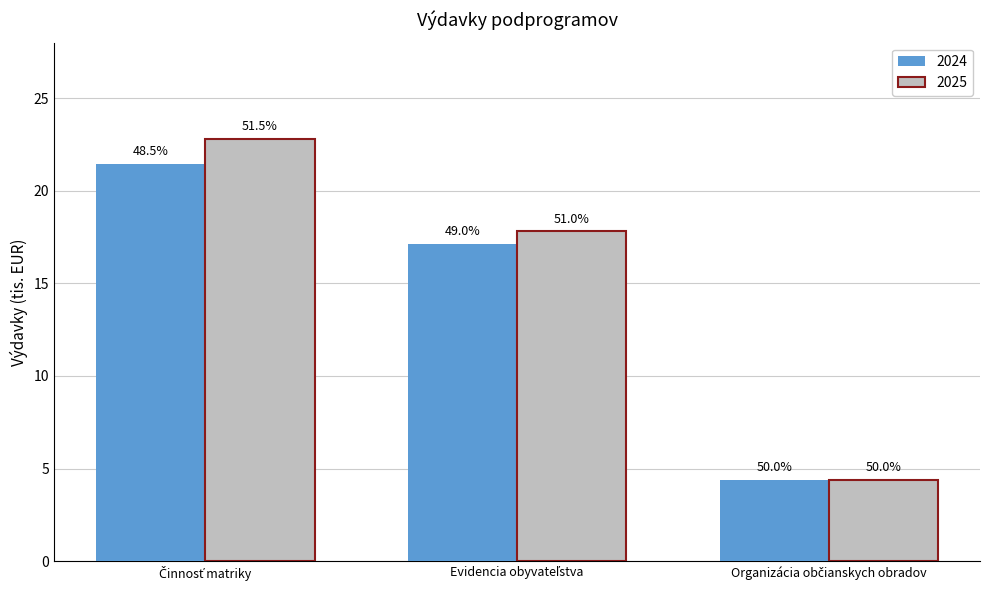

Rank the series by their average value, from lowest to highest.

2024, 2025